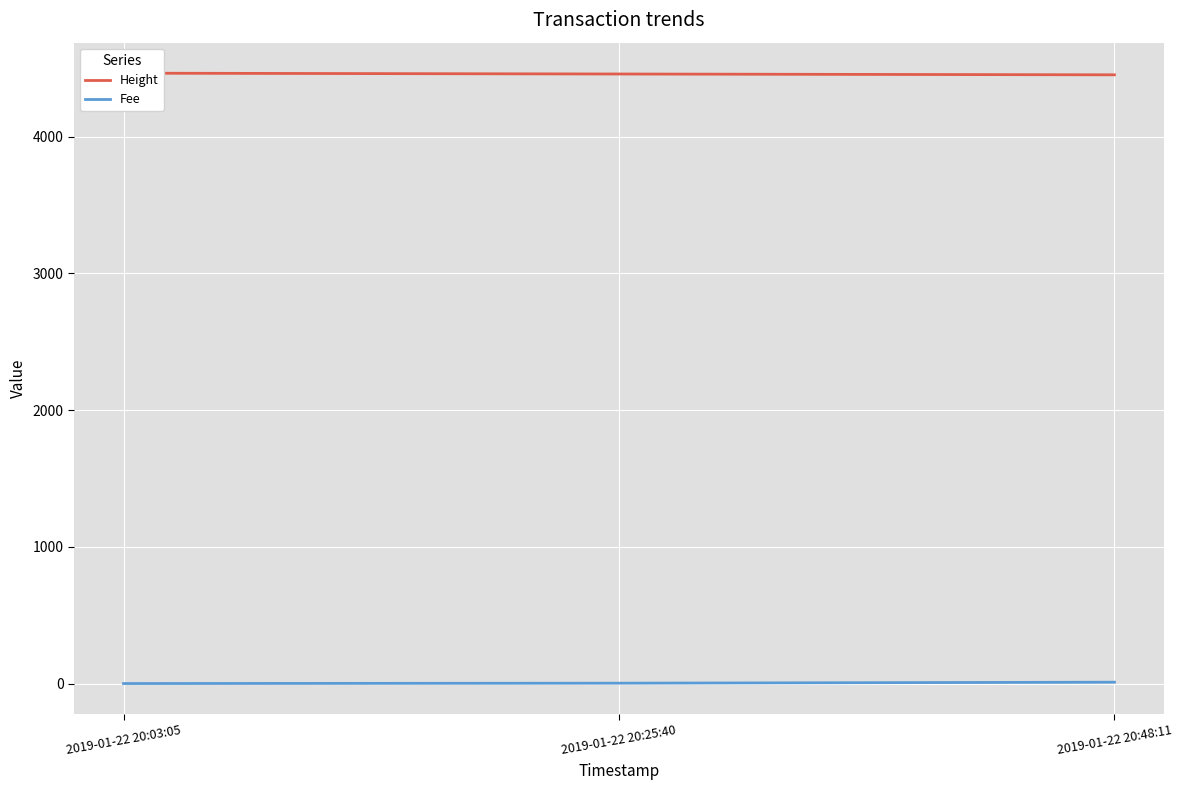

The value of Height at 2019-01-22 20:48:11 is 5886.6. True or false?

False